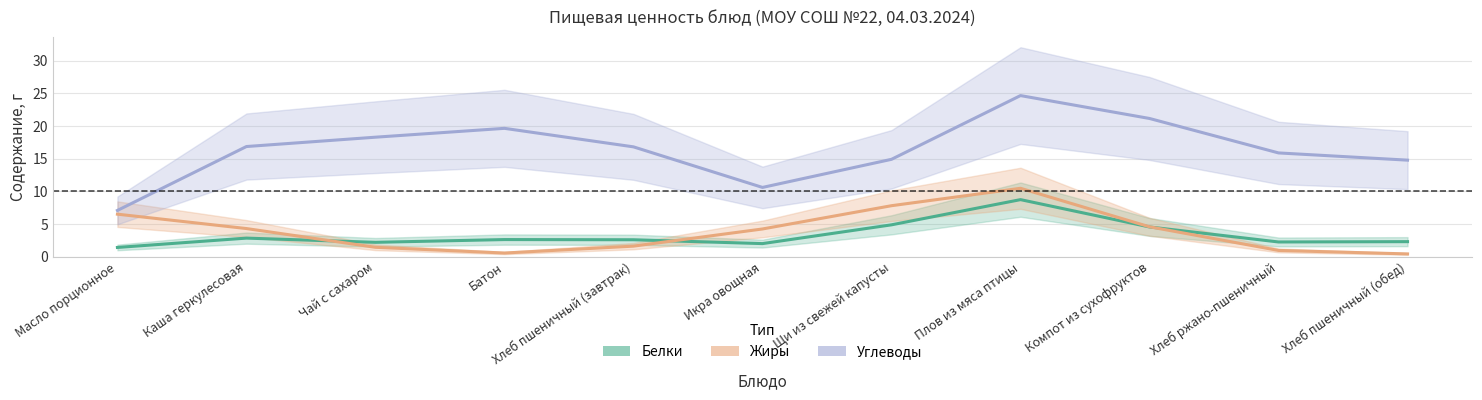

Is it true that Белки equals 2.3 at Хлеб пшеничный (обед)?

True